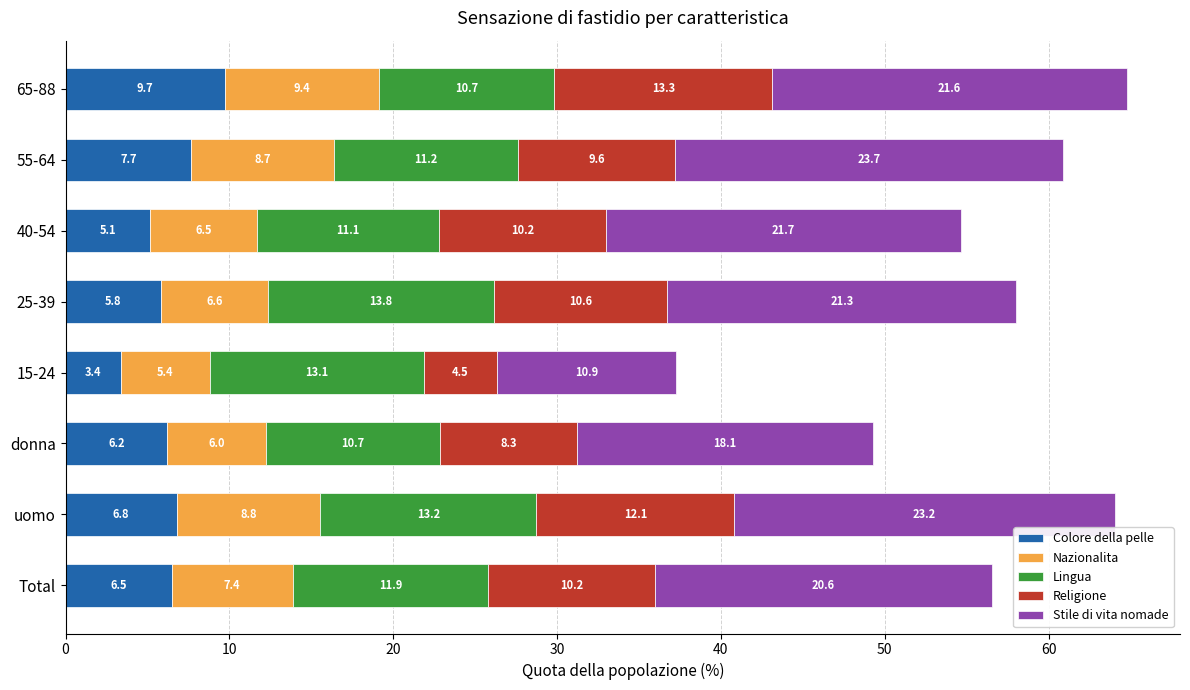

What is the maximum value for Colore della pelle?

9.7